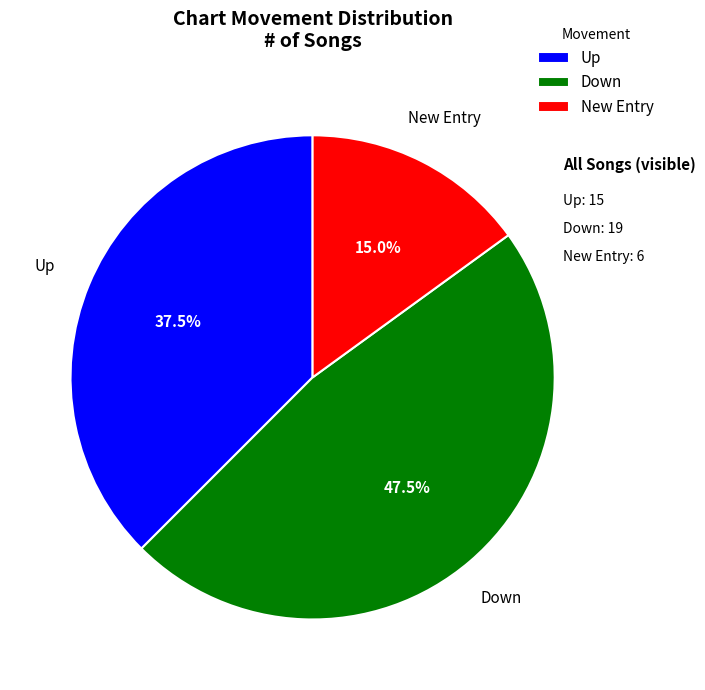

Count the number of slices in the pie.

3